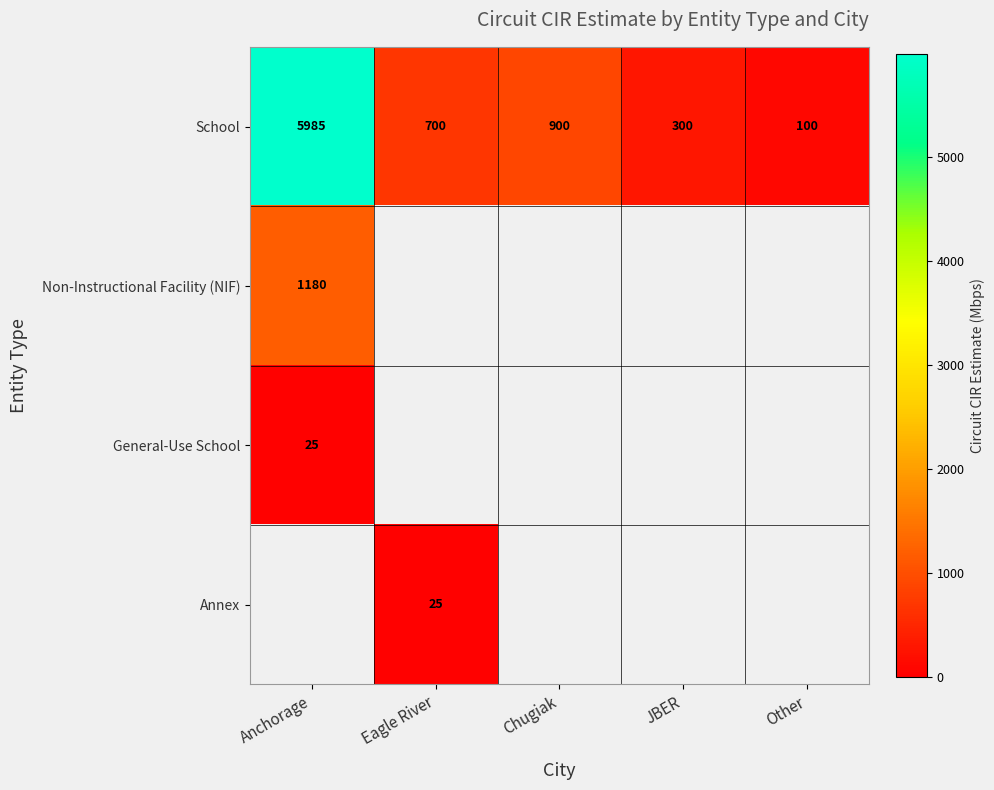

What is the highest value of the School series?

5985